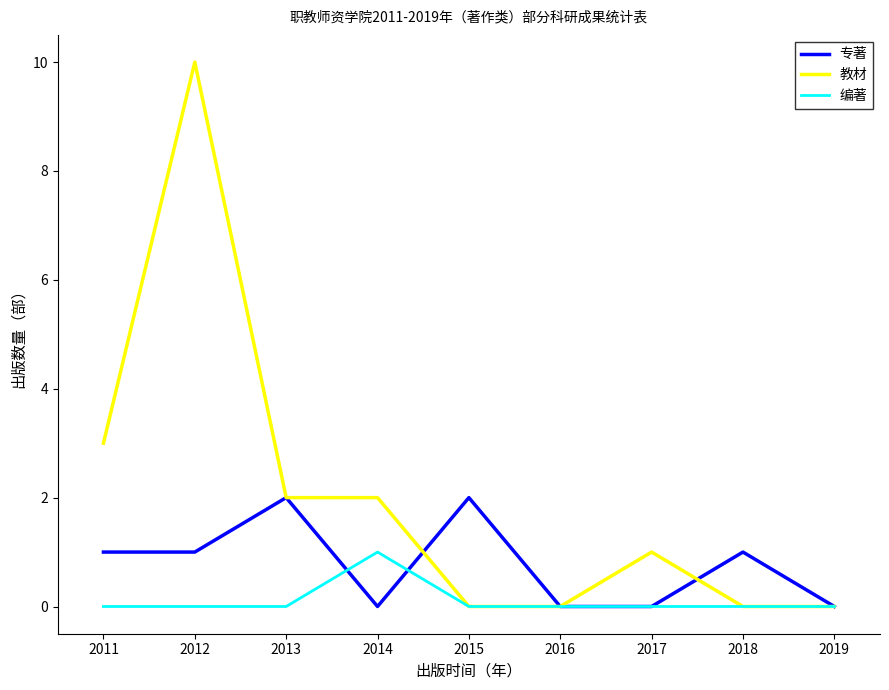

Rank the series by their maximum value, from lowest to highest.

编著, 专著, 教材